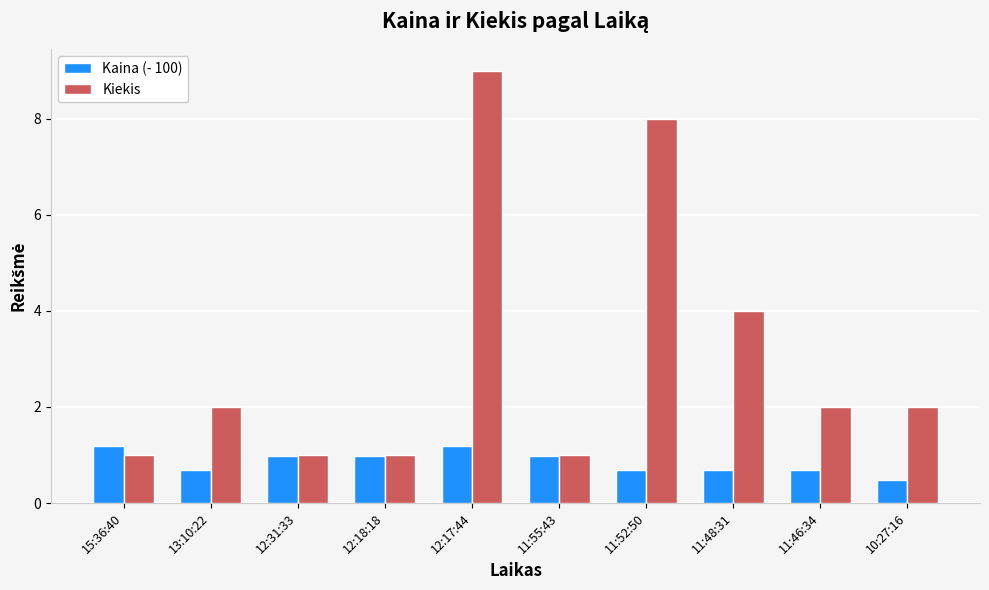

How many distinct data groups are displayed?

2